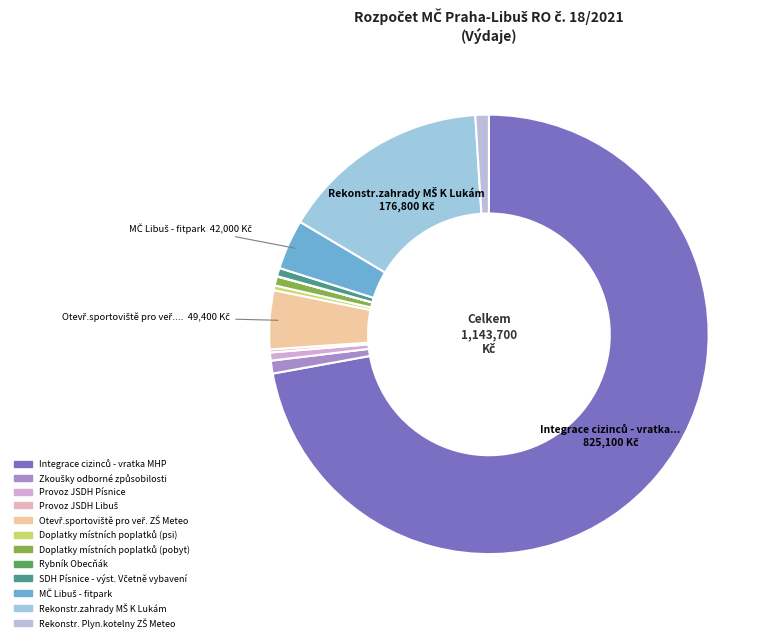

What percentage is the Doplatky místních poplatků (pobyt) slice, to the nearest percent?

1%